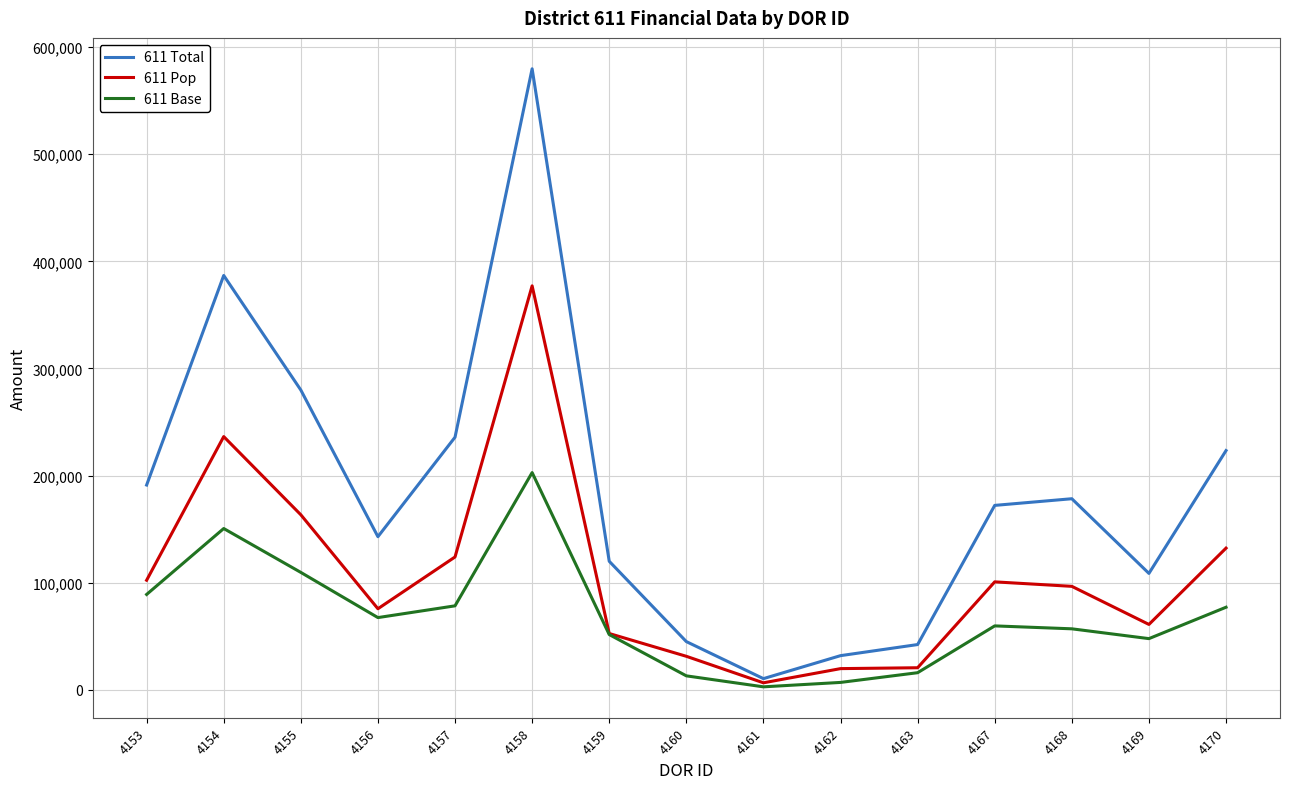

At which label does 611 Pop first exceed 96490?

4153